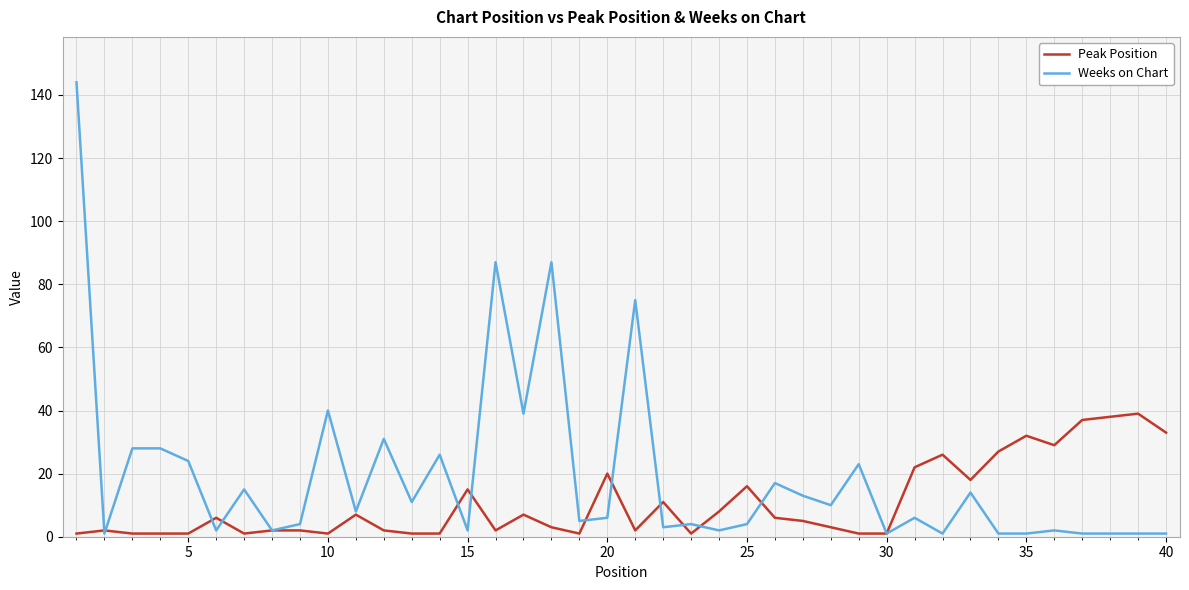

What are all the series names shown in the legend?

Peak Position, Weeks on Chart